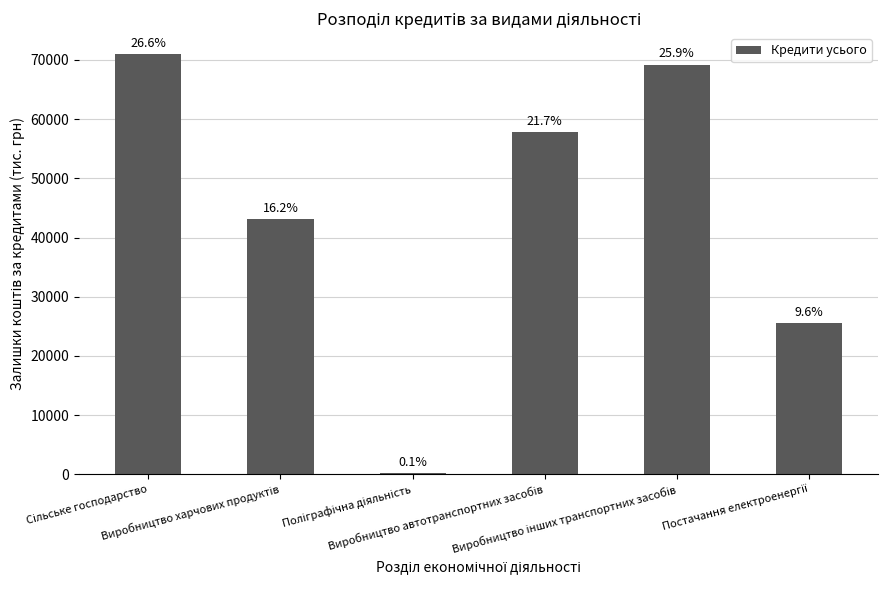

Which has a higher value, Виробництво інших транспортних засобів or Поліграфічна діяльність?

Виробництво інших транспортних засобів